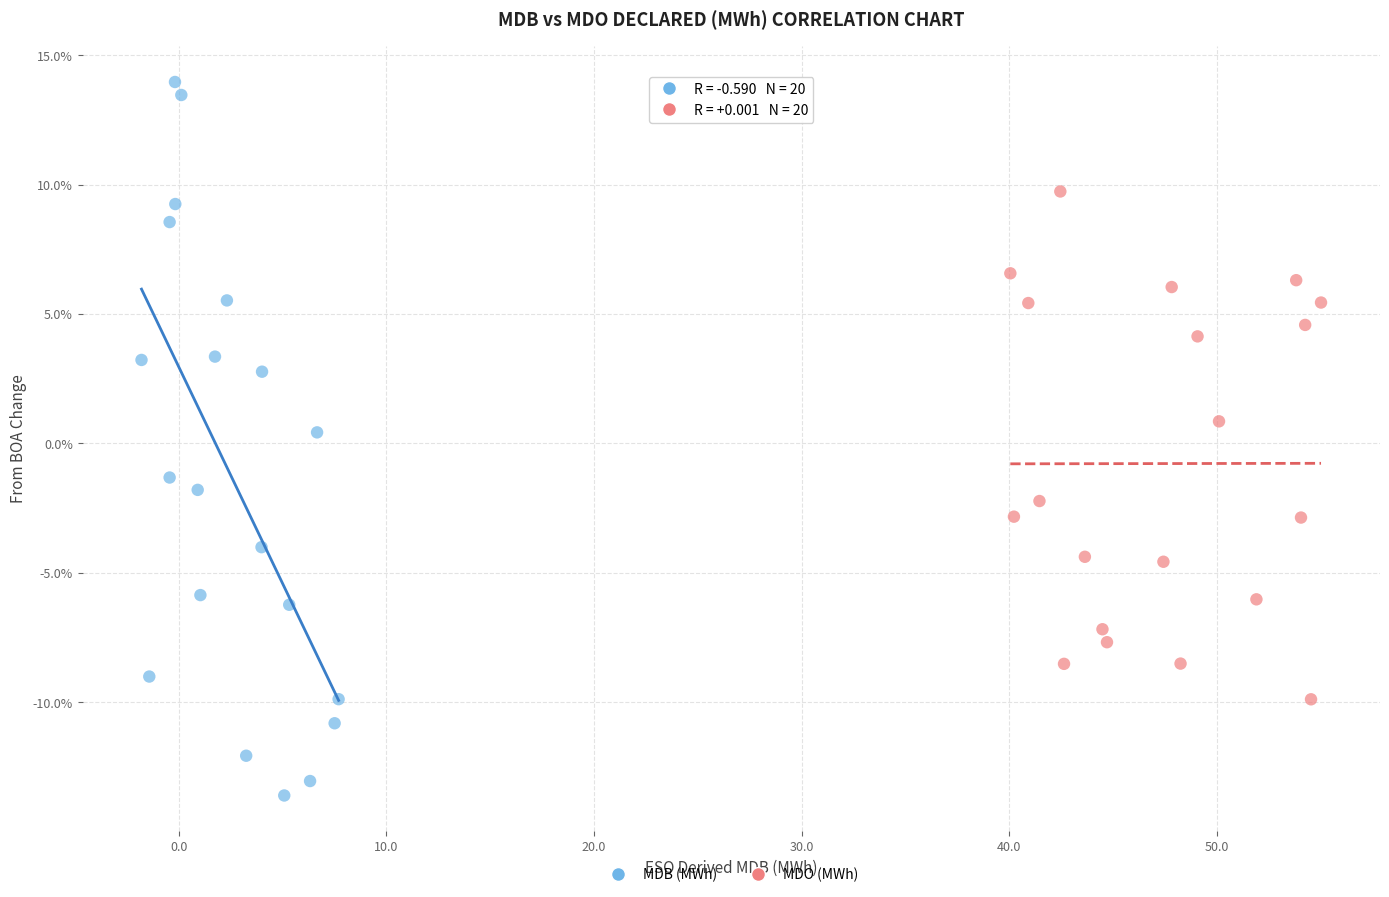

Which series contains the highest Y value?

MDB (MWh)